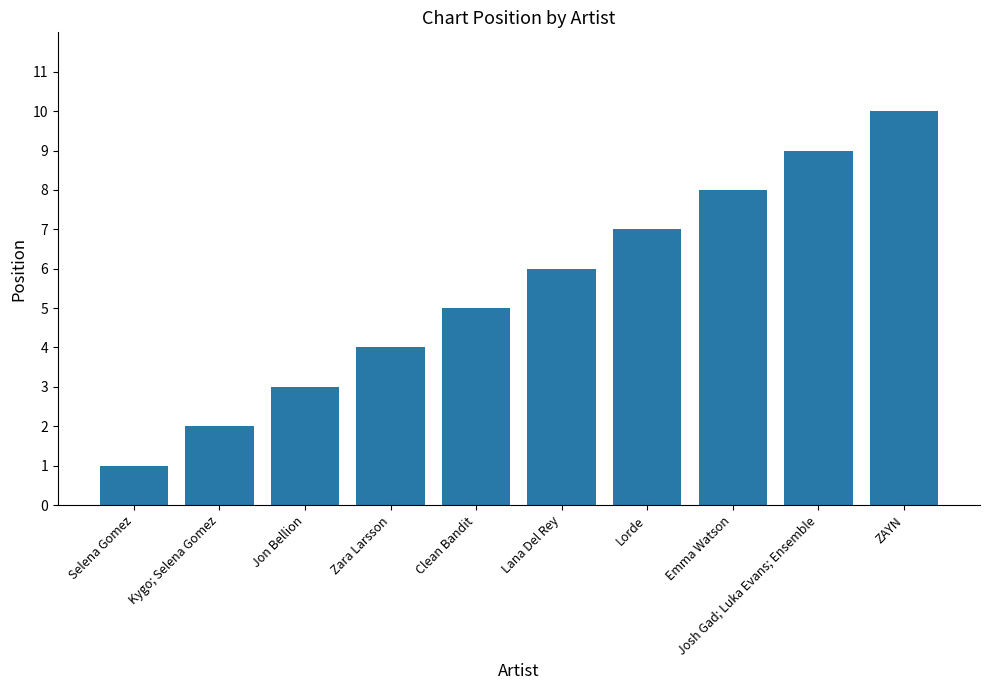

Is it true that the value at Emma Watson is 8?

True